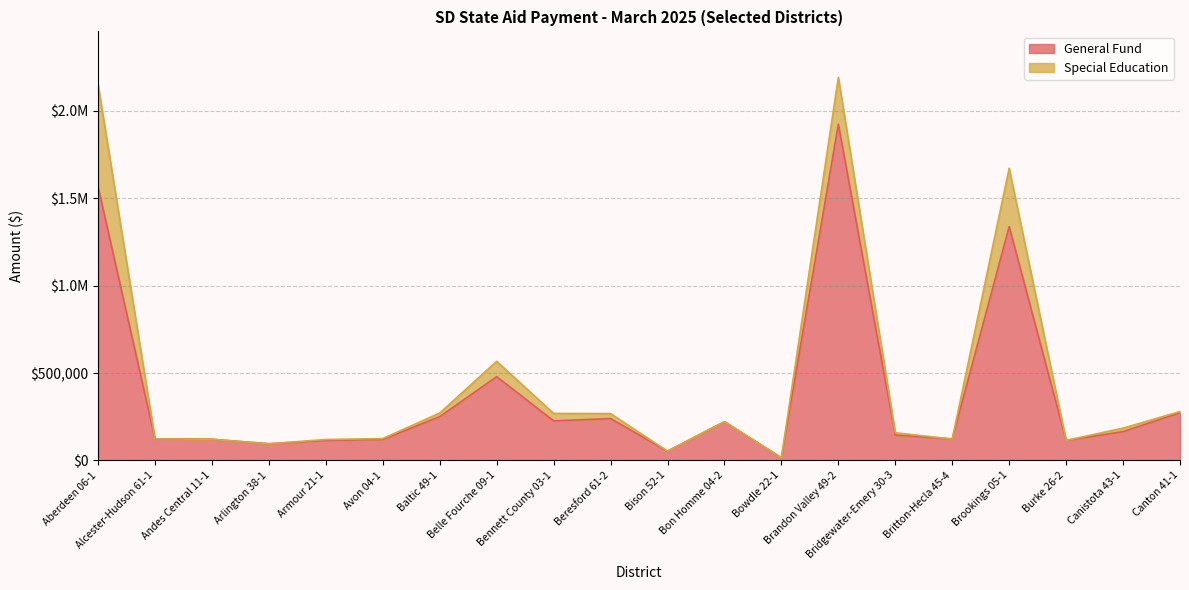

What is the greatest value displayed?

1924237